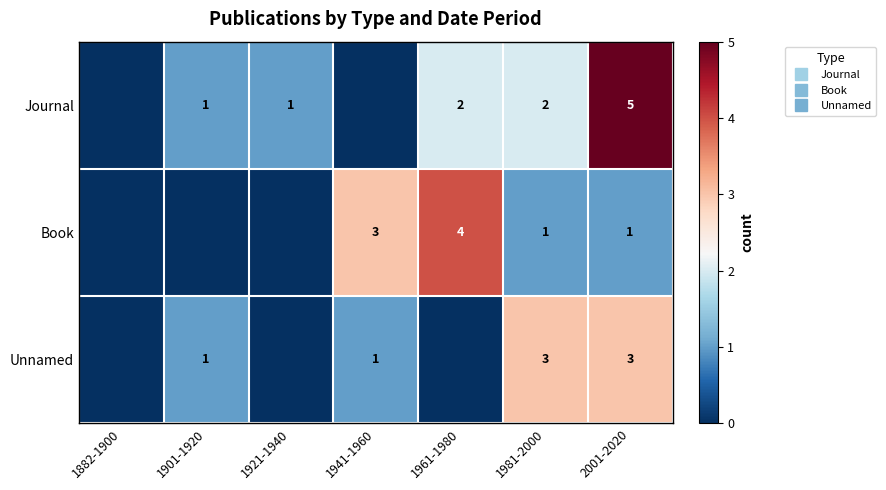

At which label does Book reach its peak?

1961-1980